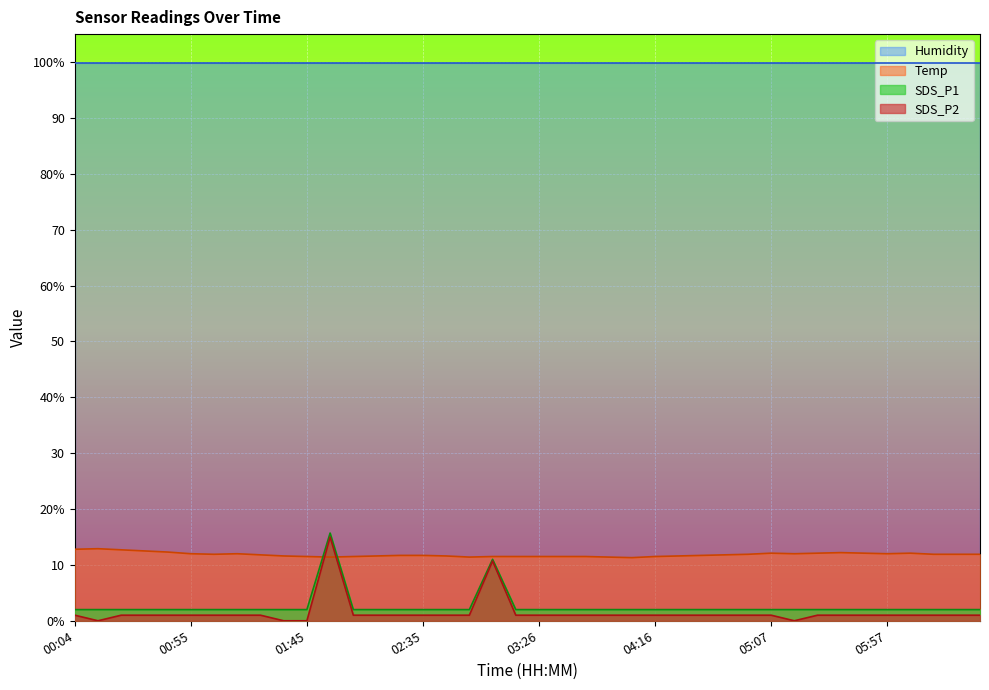

What is the difference between the Temp values at 01:25 and 03:06?

0.3